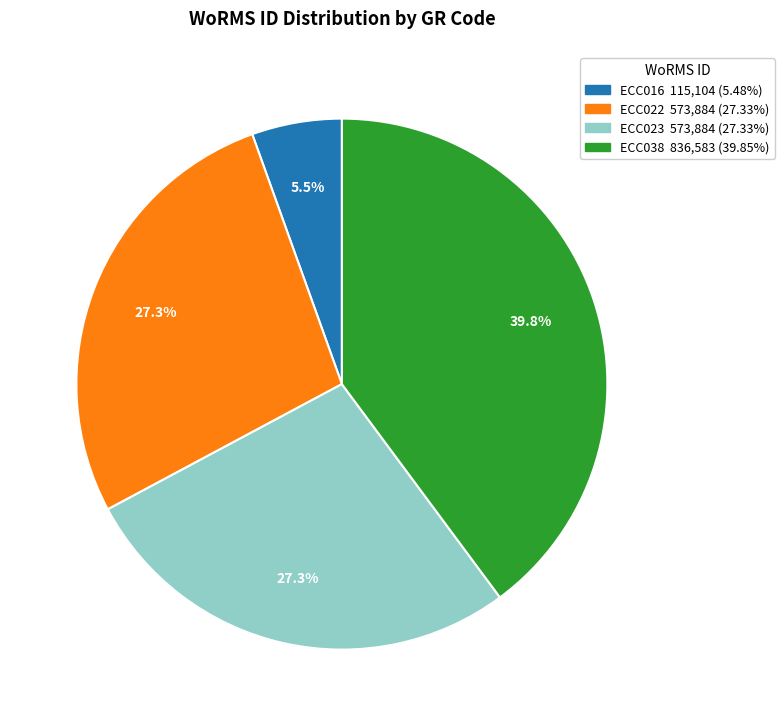

What is the ratio of the value at ECC023 to the value at ECC022?

1.0